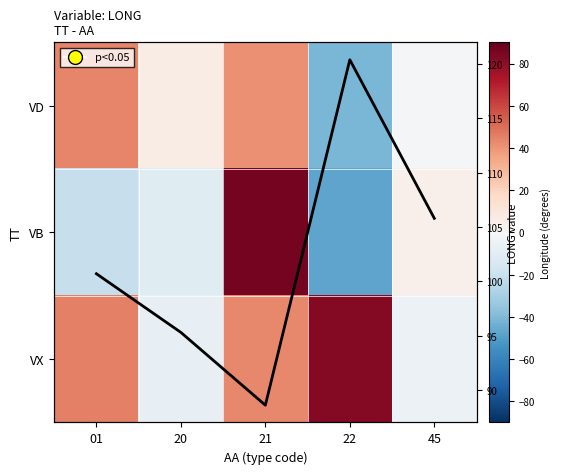

Rank the categories by Avg LONG per AA value from lowest to highest.

21, 20, 01, 45, 22